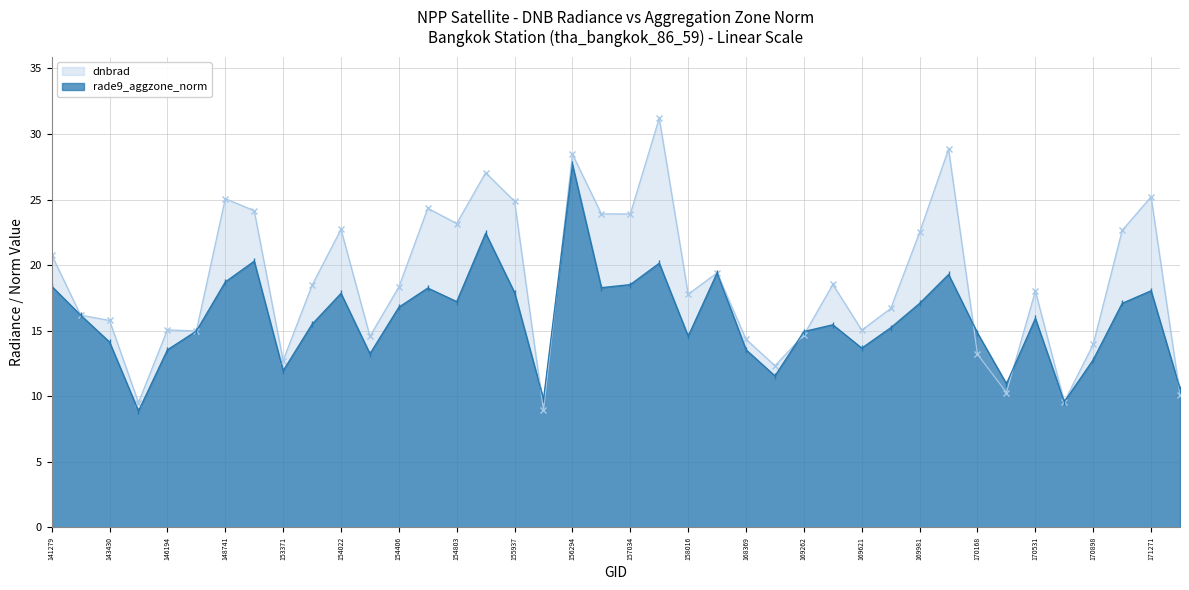

How many interior local valleys does the rade9_aggzone_norm series have?

11